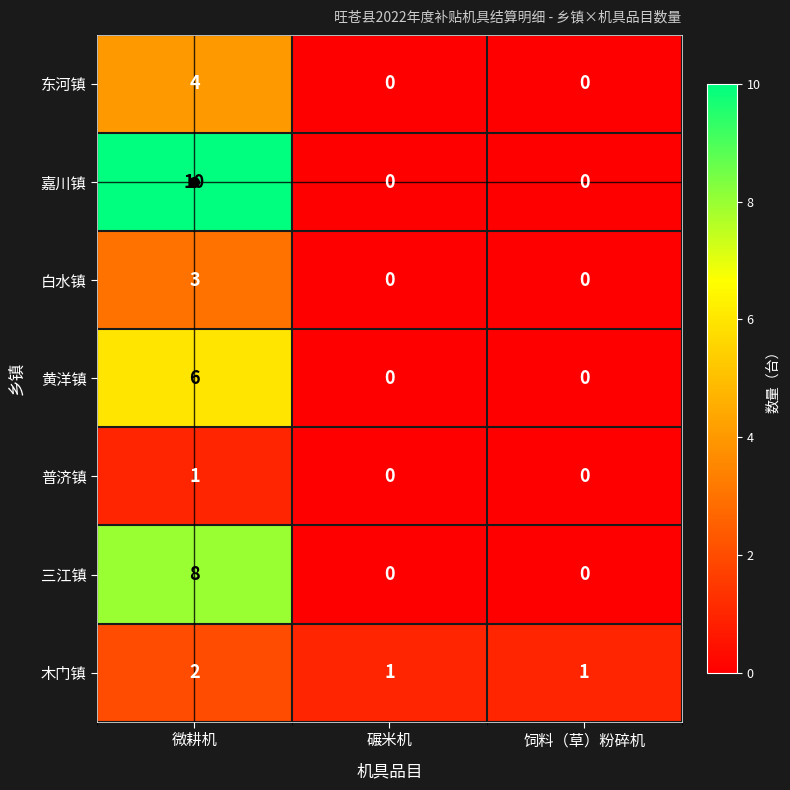

List the series in order of their peak value, lowest first.

普济镇, 木门镇, 白水镇, 东河镇, 黄洋镇, 三江镇, 嘉川镇